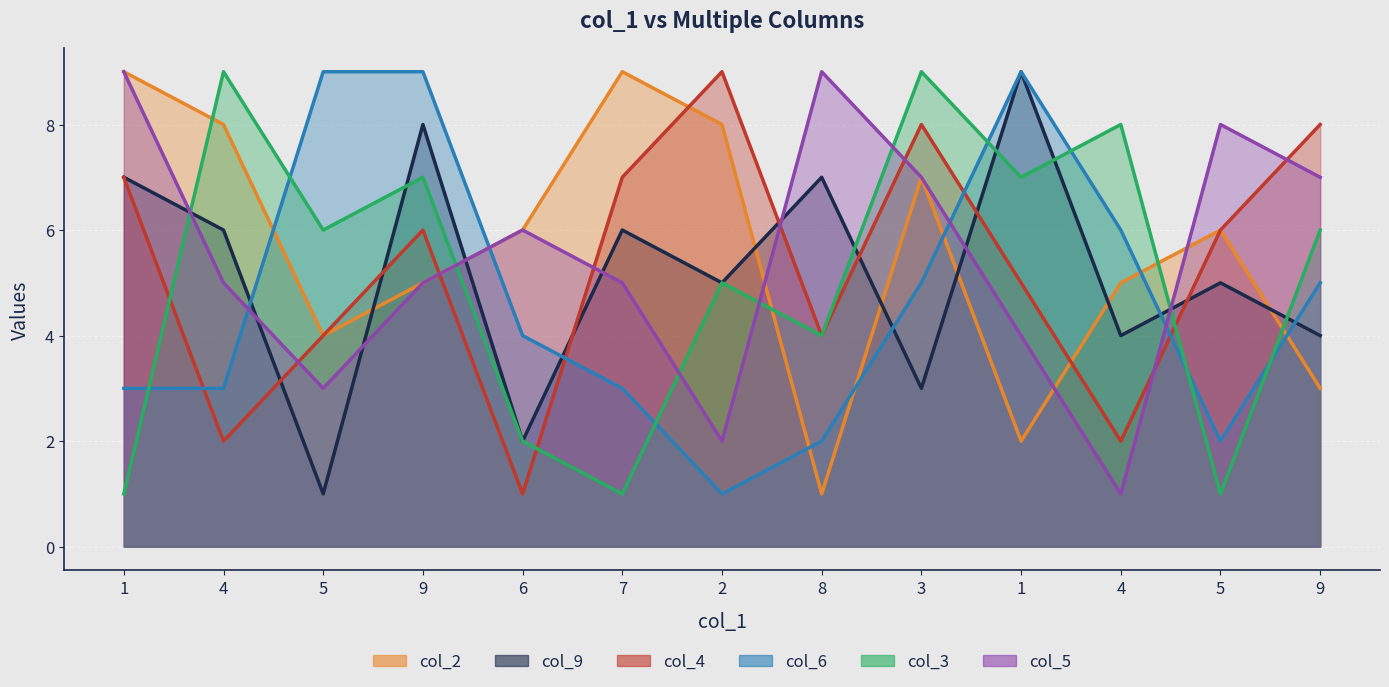

Where does the col_9 series first go above 5?

1